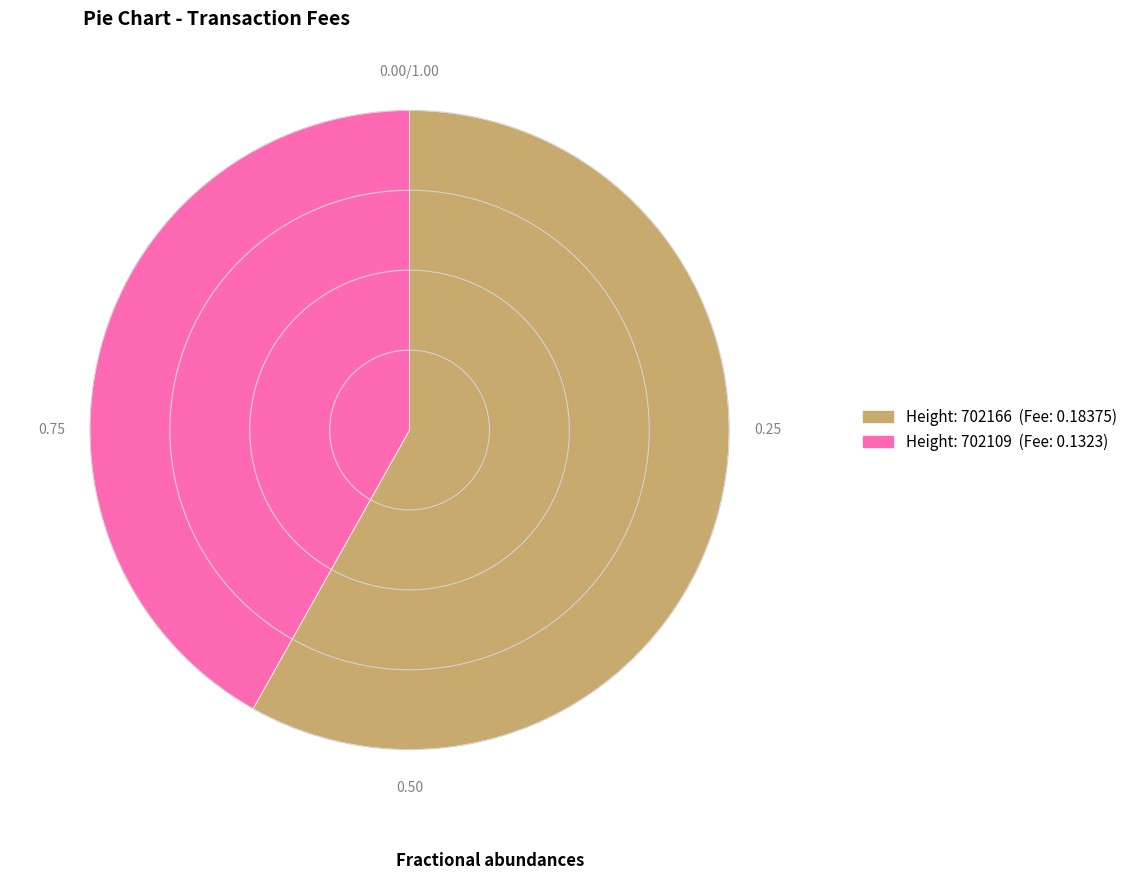

Does any single category account for the majority?

Yes